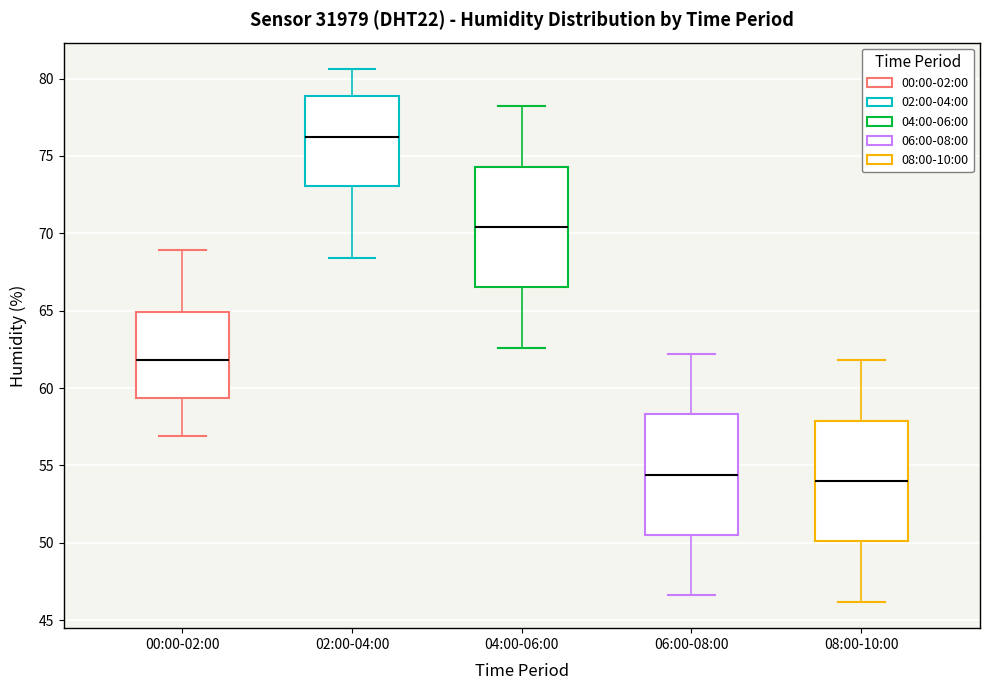

Reading left to right, transcribe this box plot: for each box, give where its median line is, the range the box spans, and where its two whiskers end, as read against the y-axis. The values are not printed on the chart, so give them approximately, as read against the axis.

00:00-02:00: median 62.0, box 59.5 to 65.0, whiskers 57.0 to 69.0
02:00-04:00: median 76.5, box 73.0 to 79.0, whiskers 68.5 to 80.5
04:00-06:00: median 70.5, box 66.5 to 74.5, whiskers 62.5 to 78.0
06:00-08:00: median 54.5, box 50.5 to 58.5, whiskers 46.5 to 62.0
08:00-10:00: median 54.0, box 50.0 to 58.0, whiskers 46.0 to 62.0